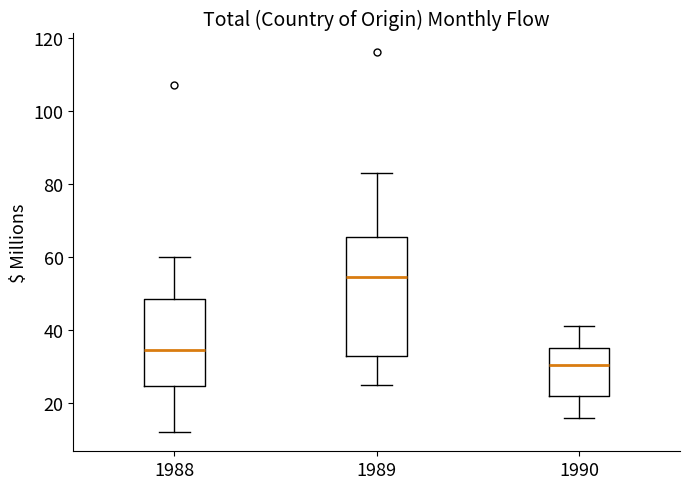

Reading left to right, read every box against the y-axis: the position of its median line, the range the box covers, and the ends of its whiskers. The values are not printed on the chart, so give them approximately, as read against the axis.

1988: median 34, box 24 to 48, whiskers 12 to 60
1989: median 54, box 34 to 66, whiskers 26 to 84
1990: median 30, box 22 to 36, whiskers 16 to 42